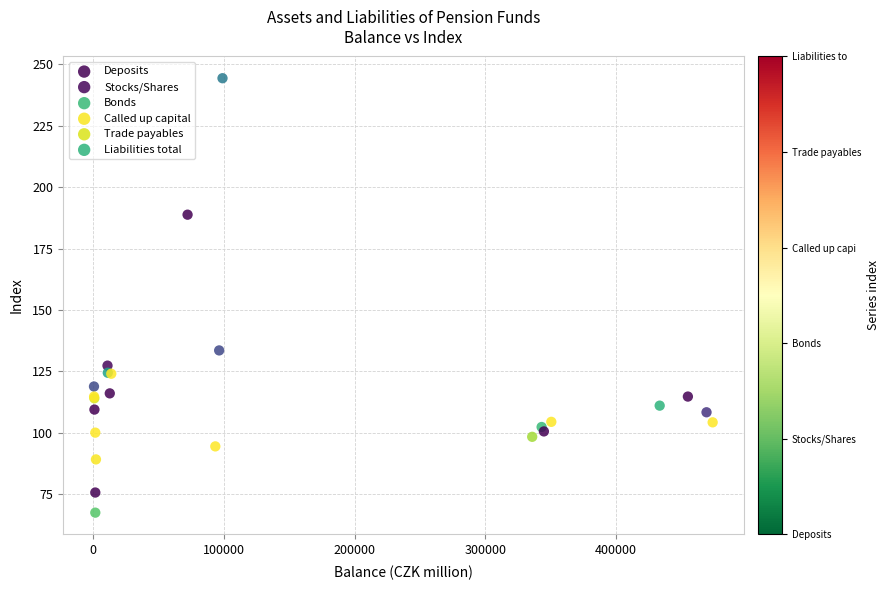

Which series has the largest Y range (max minus min)?

Deposits